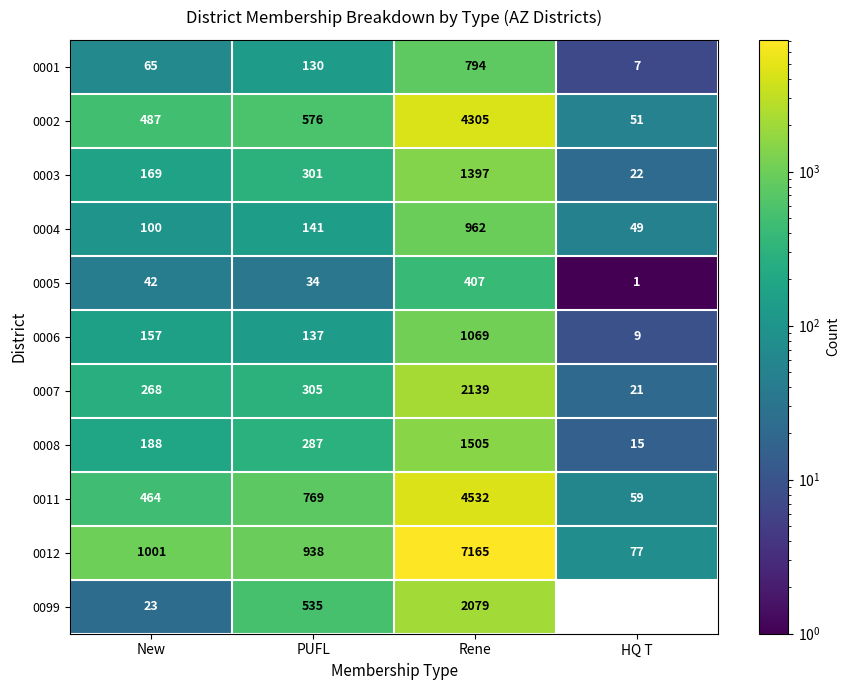

Between PUFL and HQ T, which series saw the biggest shift?

0012